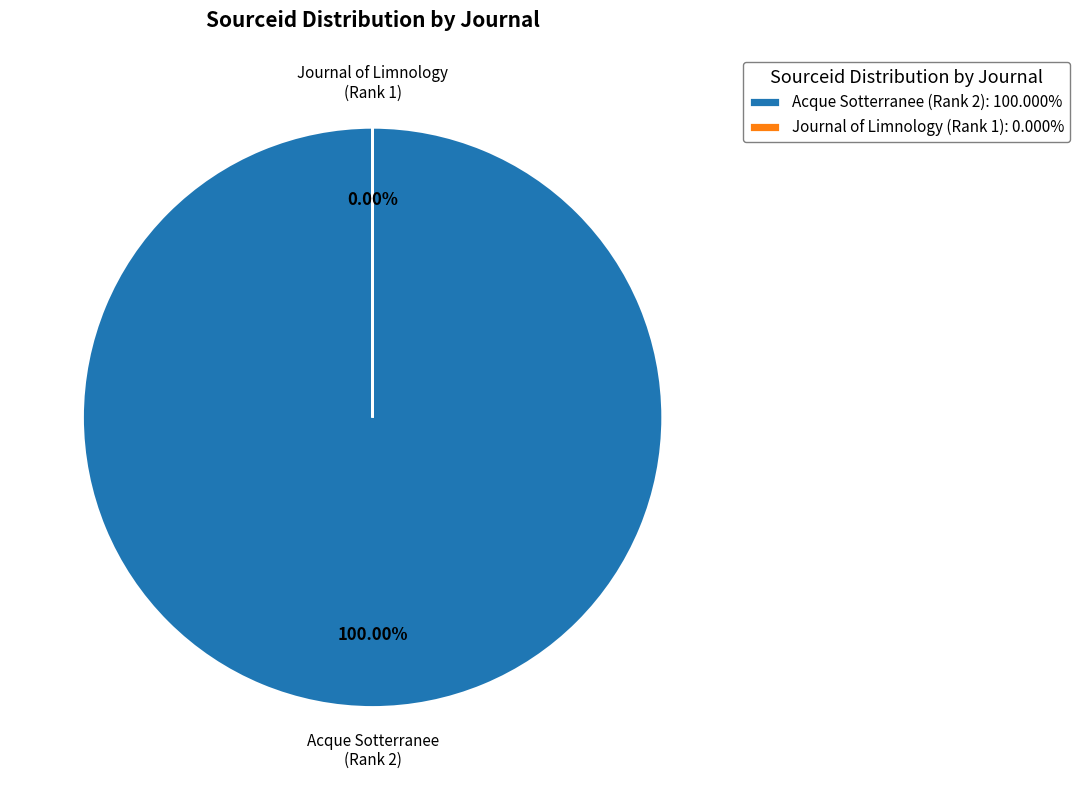

What is the total percentage of Acque Sotterranee (Rank 2) and Journal of Limnology (Rank 1)?

100.0%